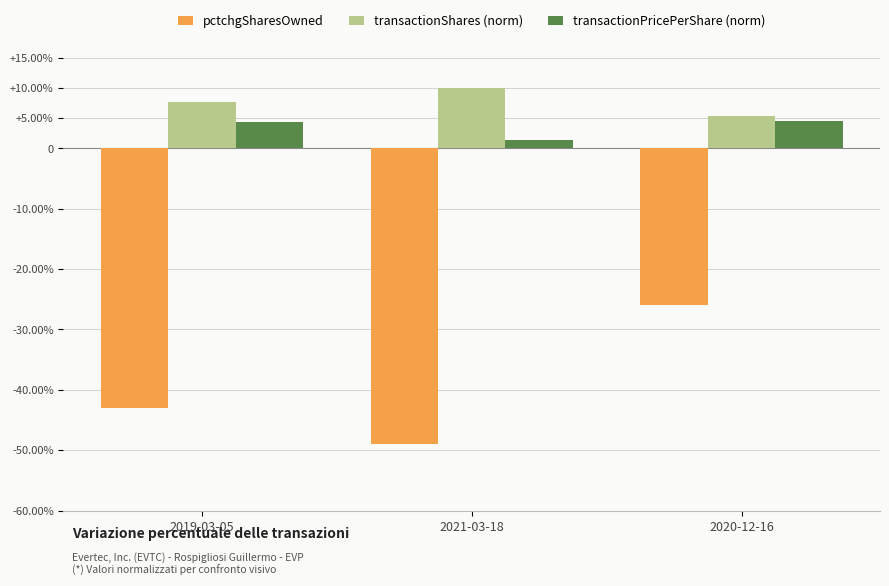

Is the value of transactionShares (norm) at 2021-03-18 greater than the value of transactionPricePerShare (norm) at 2021-03-18?

Yes